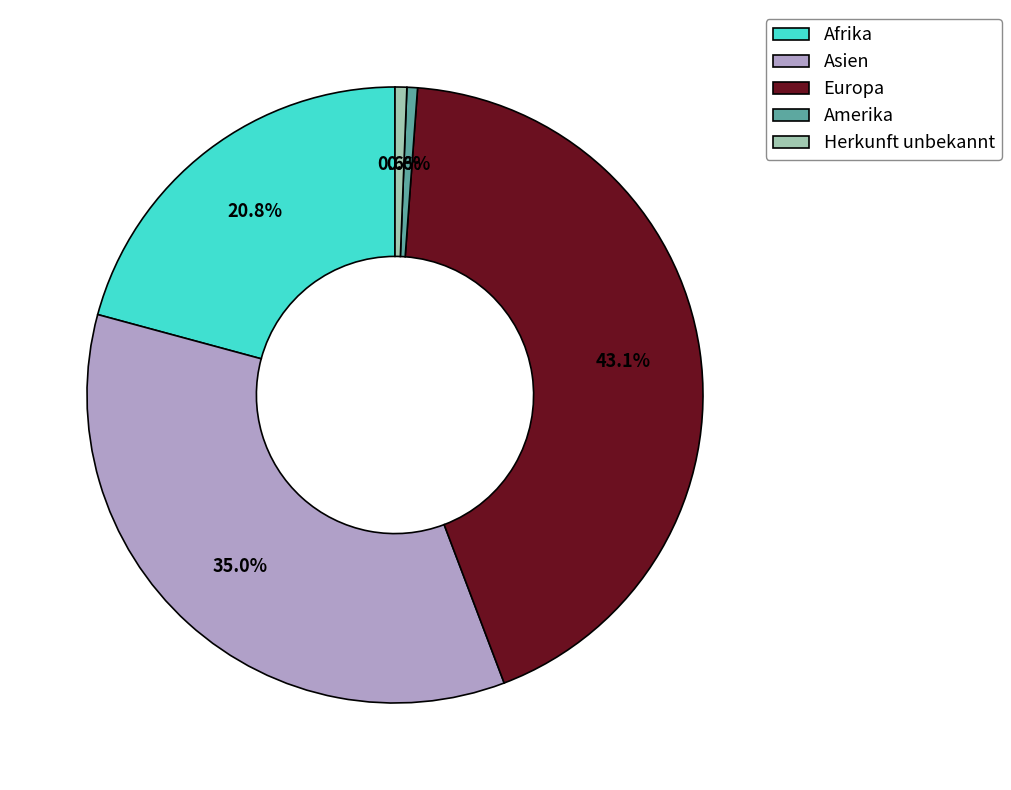

Is it true that Afrika is 21% of the pie?

True